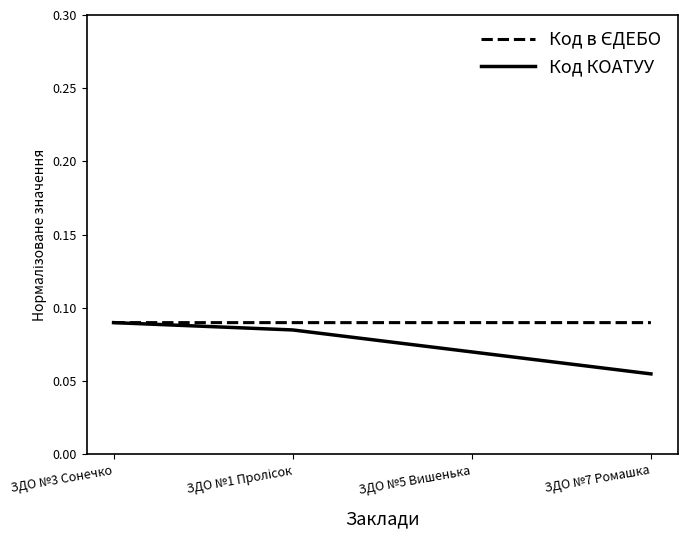

At how many categories does at least one series exceed 0?

4